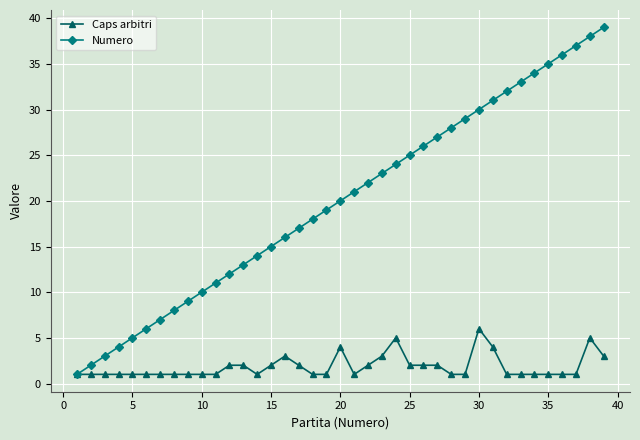

Rank the series by their average value, from lowest to highest.

Caps arbitri, Numero